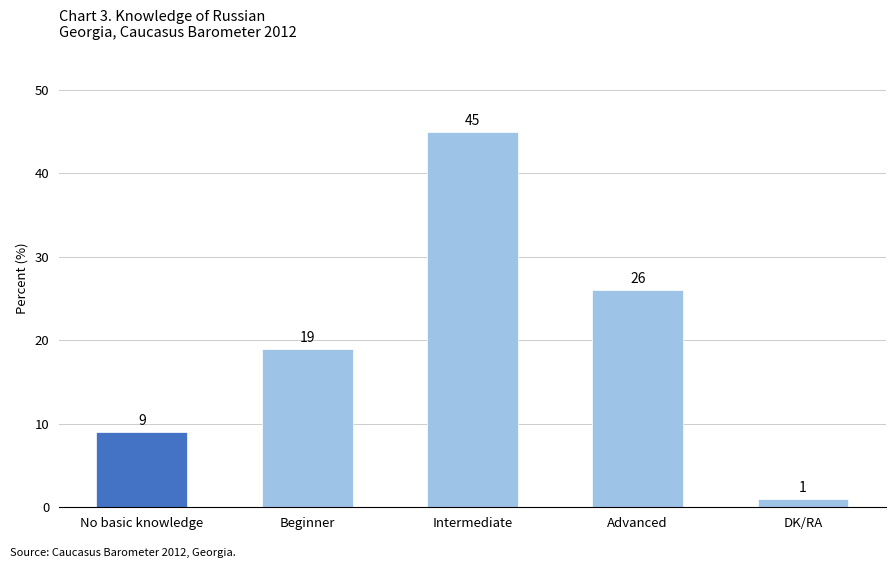

What is the smallest value displayed?

1